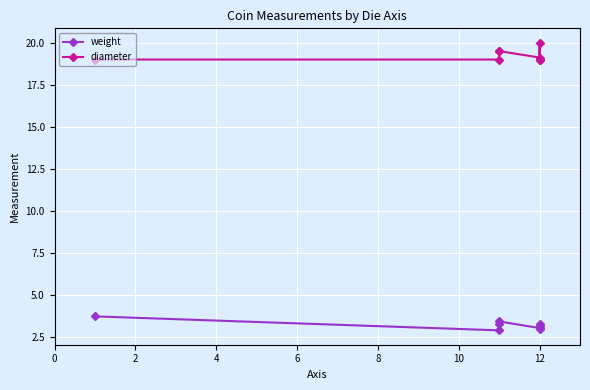

What is the sum of all diameter values?

154.1